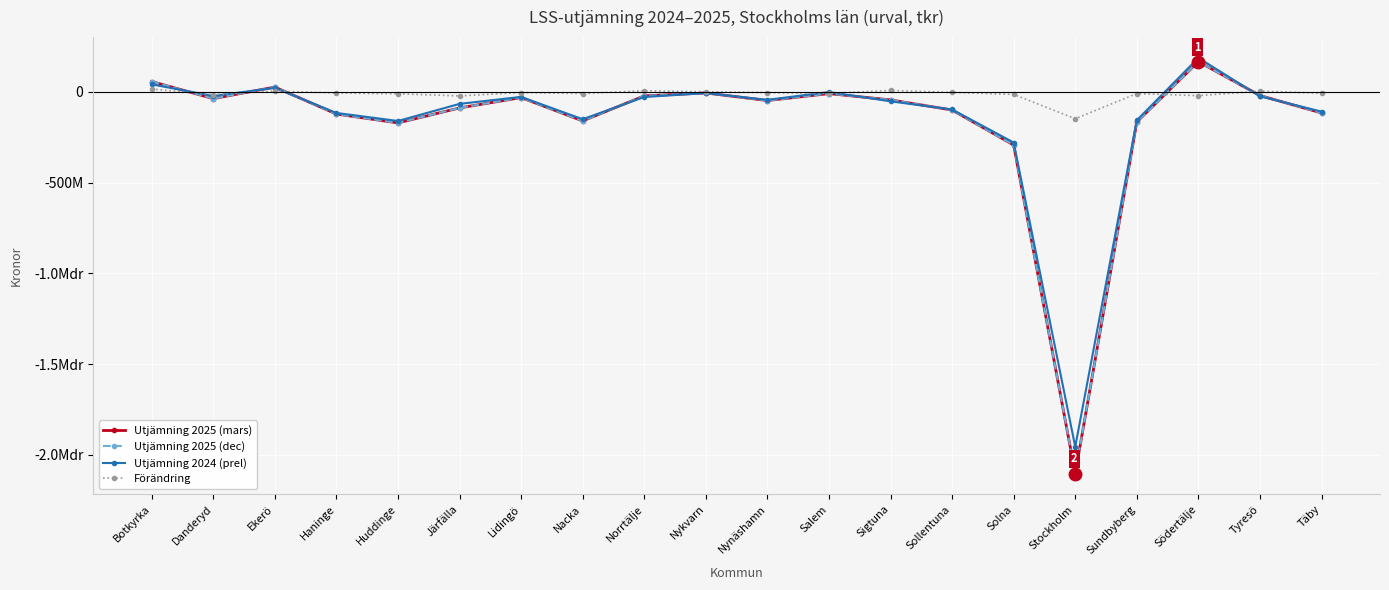

What is the difference between the highest and lowest values at Botkyrka?

41303917